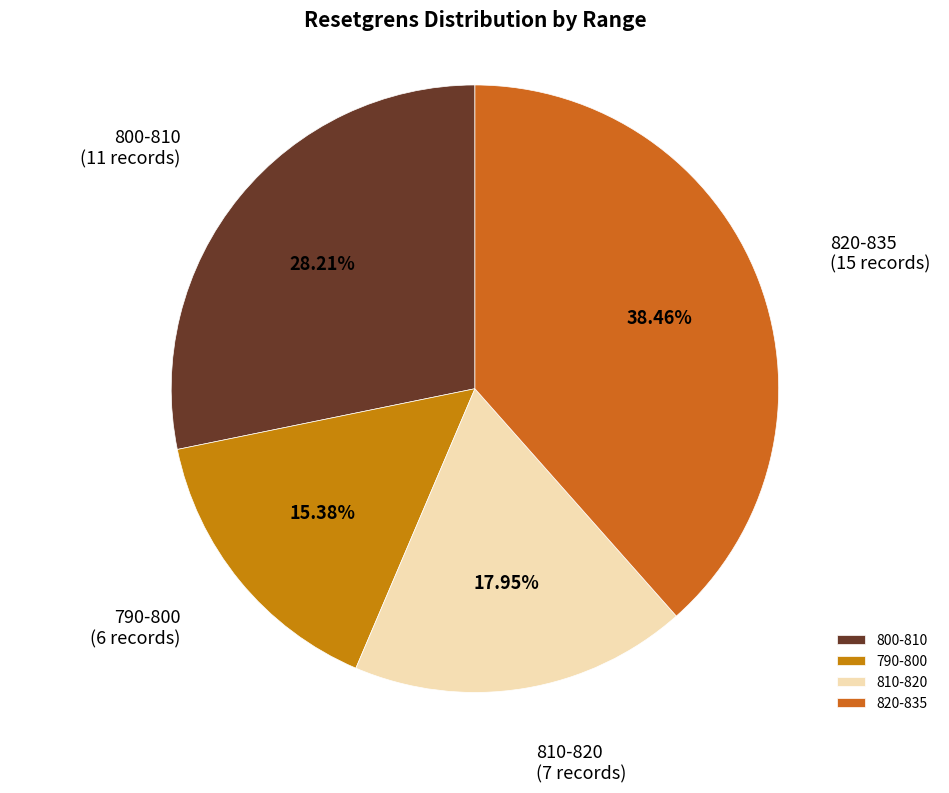

Do 790-800 and 810-820 together represent more than half of the pie?

No